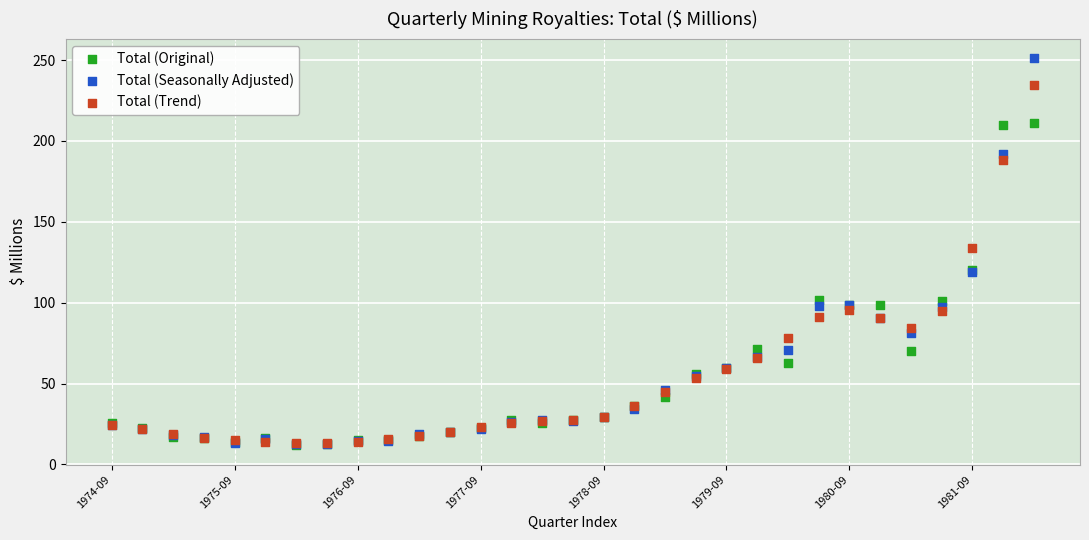

Which series has the widest spread of Y values?

Total (Seasonally Adjusted)